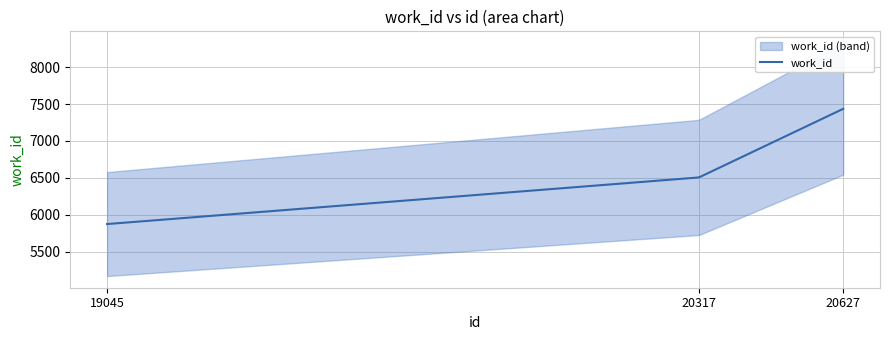

What is the change in value from 19045 to 20317?

+632